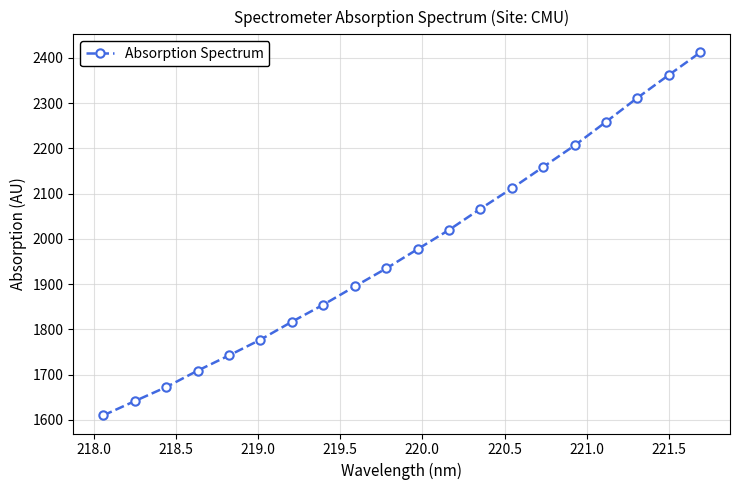

What is the maximum value shown in the chart?

2412.2